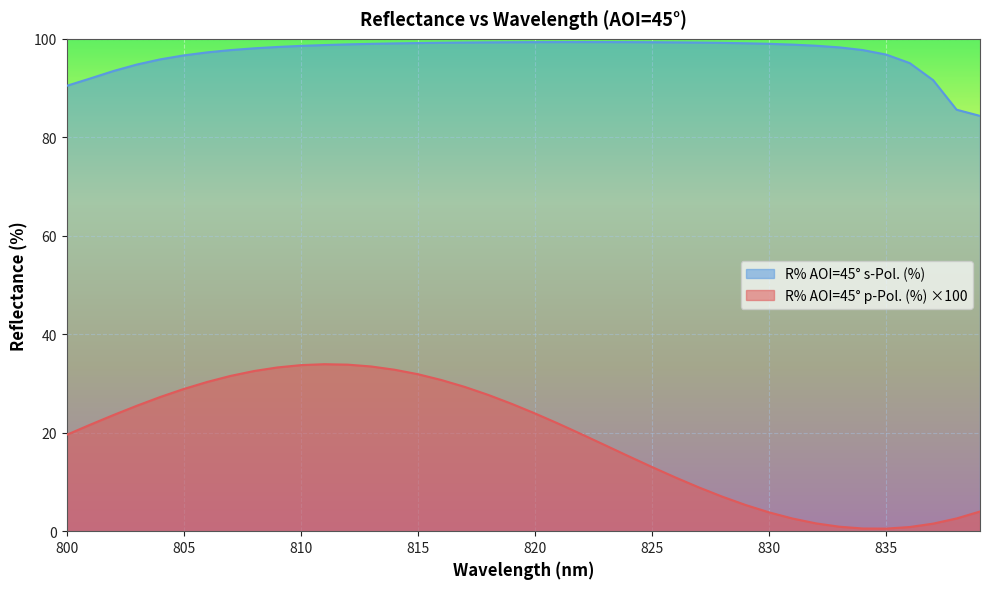

Read the R% AOI=45° s-Pol. (%) value at 803.

94.8